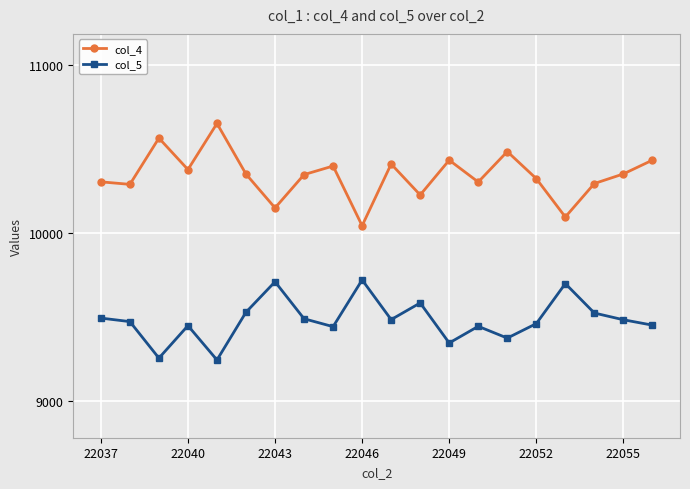

In col_4, how many points are higher than both neighbors (excluding endpoints)?

6